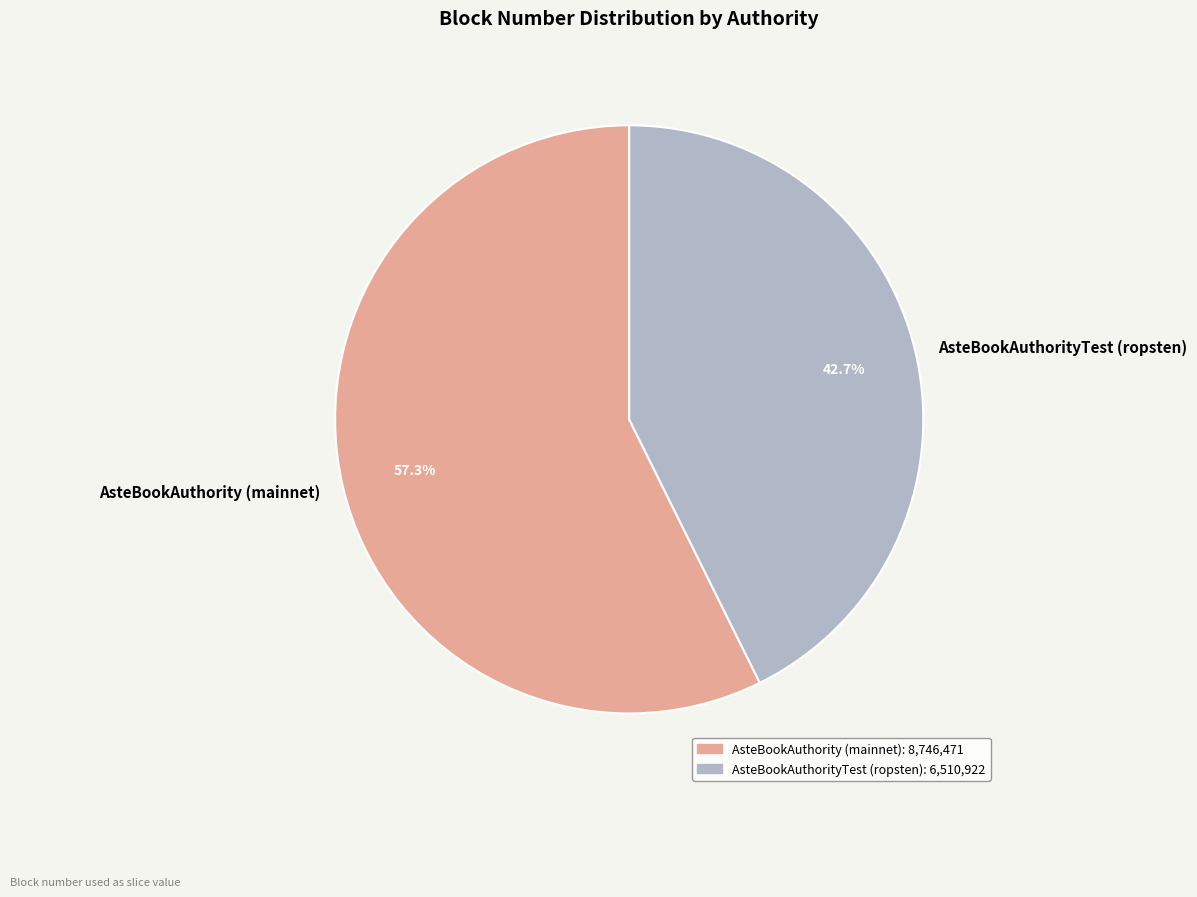

Which has a higher value, AsteBookAuthority (mainnet) or AsteBookAuthorityTest (ropsten)?

AsteBookAuthority (mainnet)